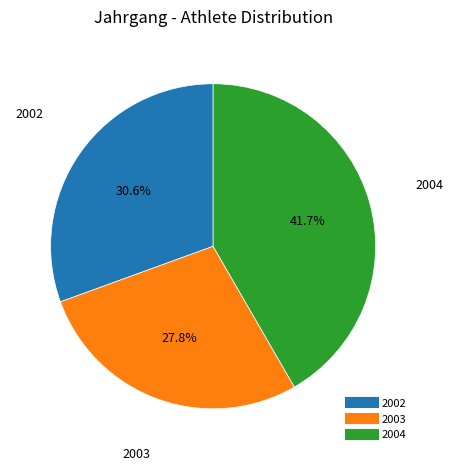

Is there any slice that represents more than half of the pie?

No